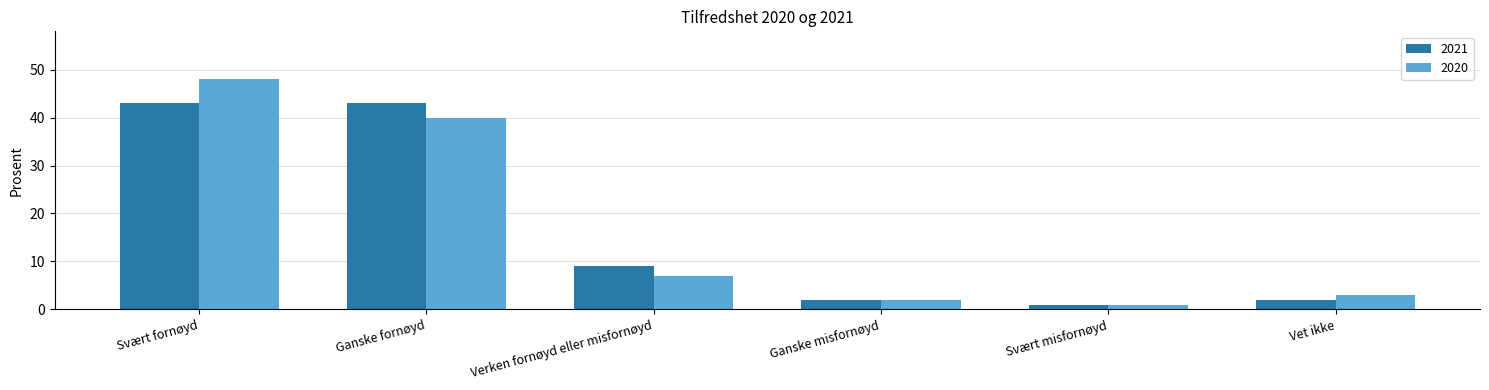

What position from the right is Vet ikke?

1